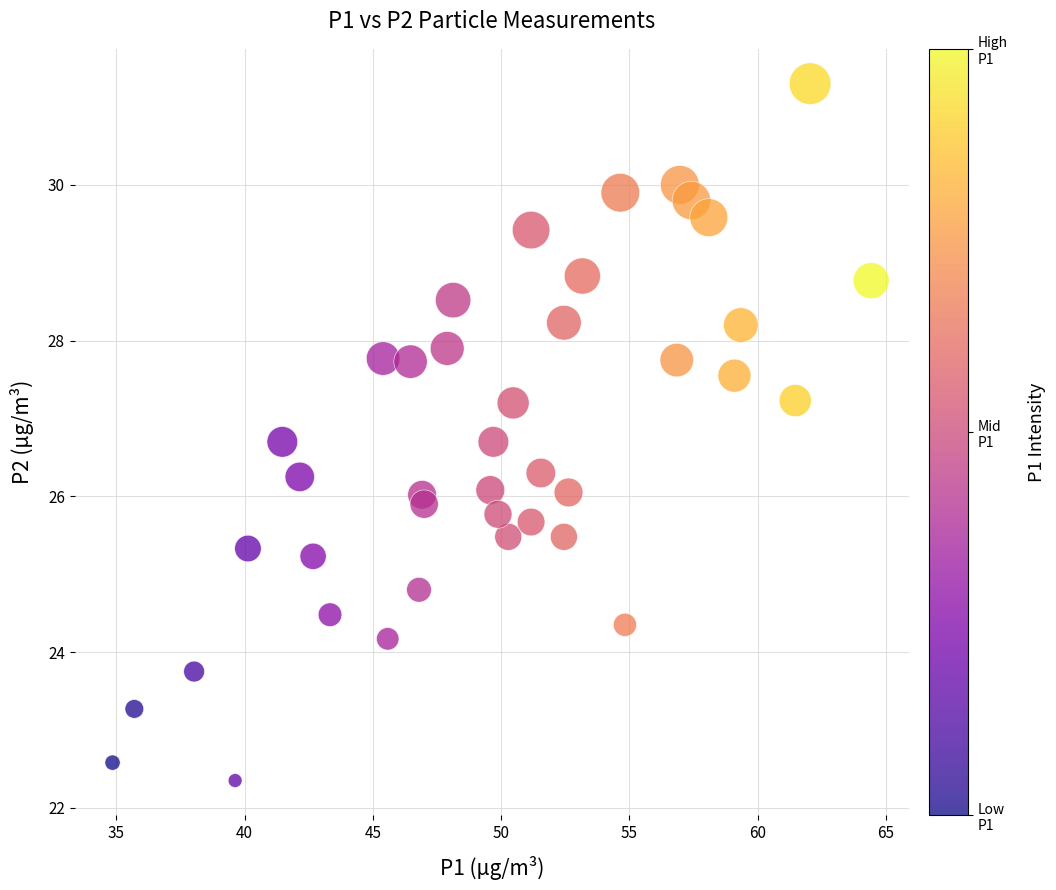

What is the range of X values (max minus min)?

29.6